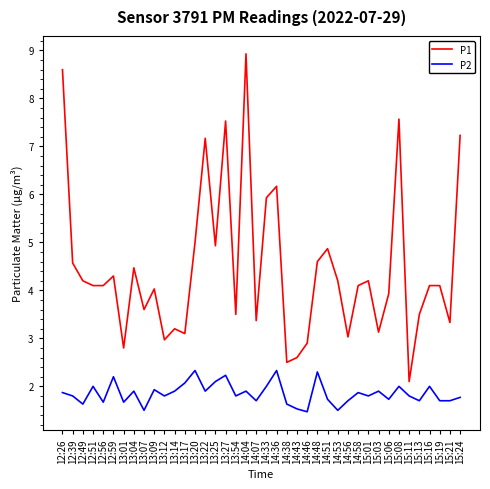

What is the difference between the highest and lowest values at 13:12?

1.2